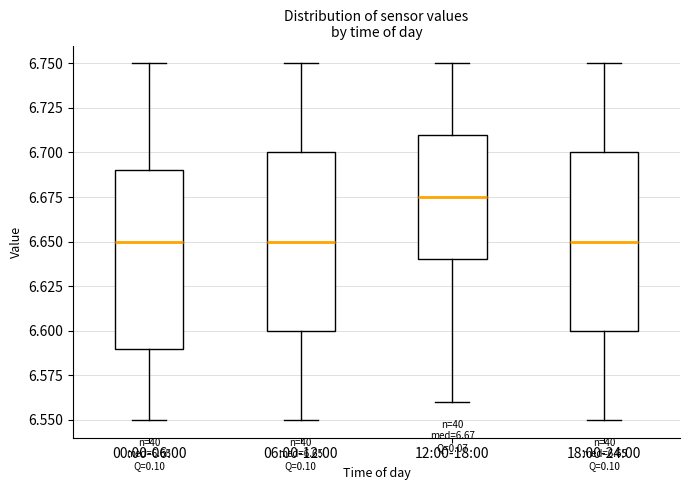

Which box has the highest median line?

12:00-18:00